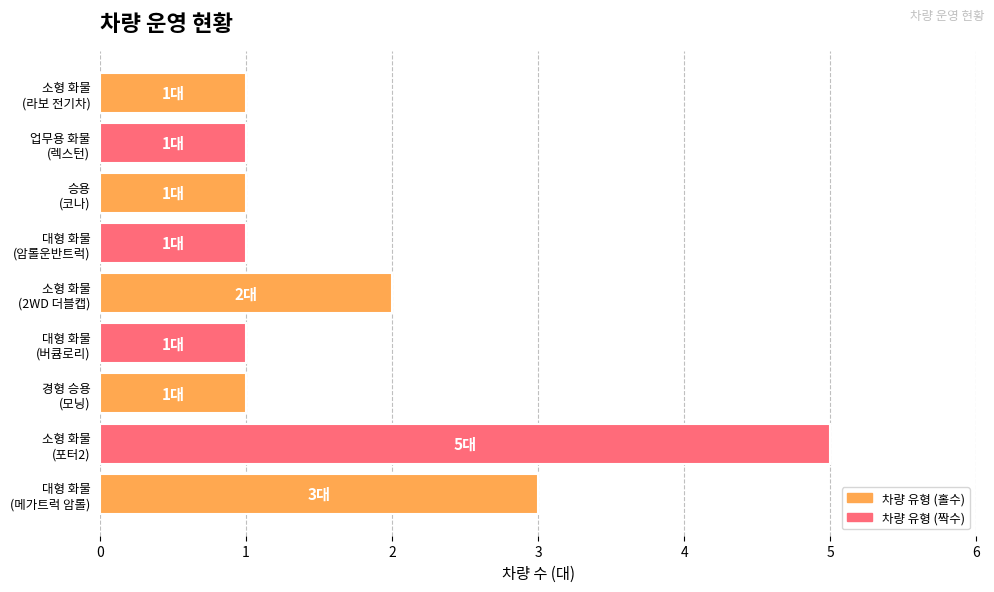

What is the smallest value displayed?

1